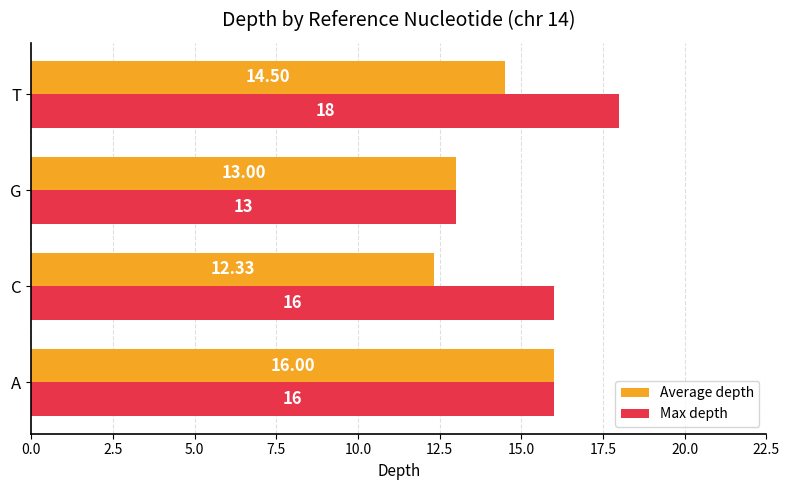

Rank the series by their maximum value, from lowest to highest.

Average depth, Max depth